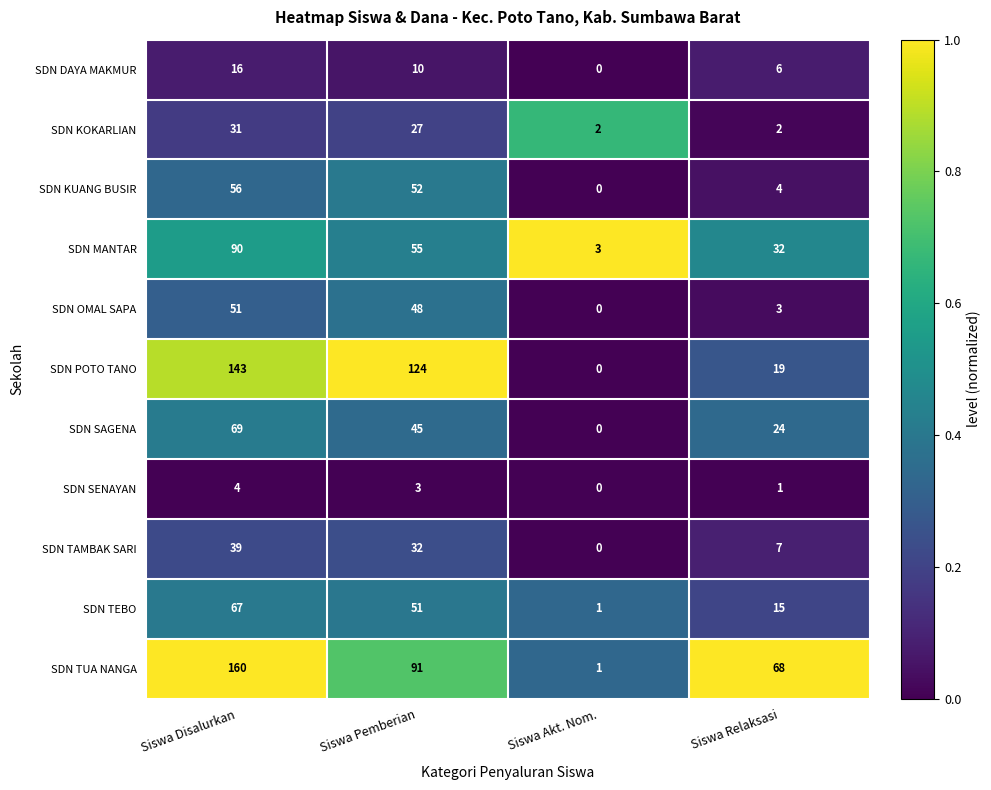

What is the average value of the SDN POTO TANO series?

72